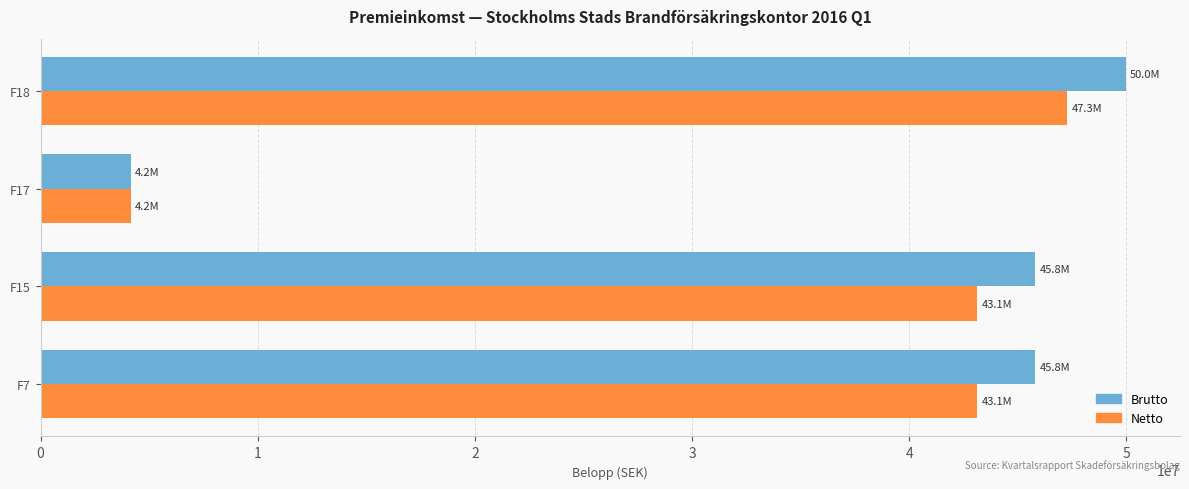

At which category does the chart reach its peak across all series?

F18